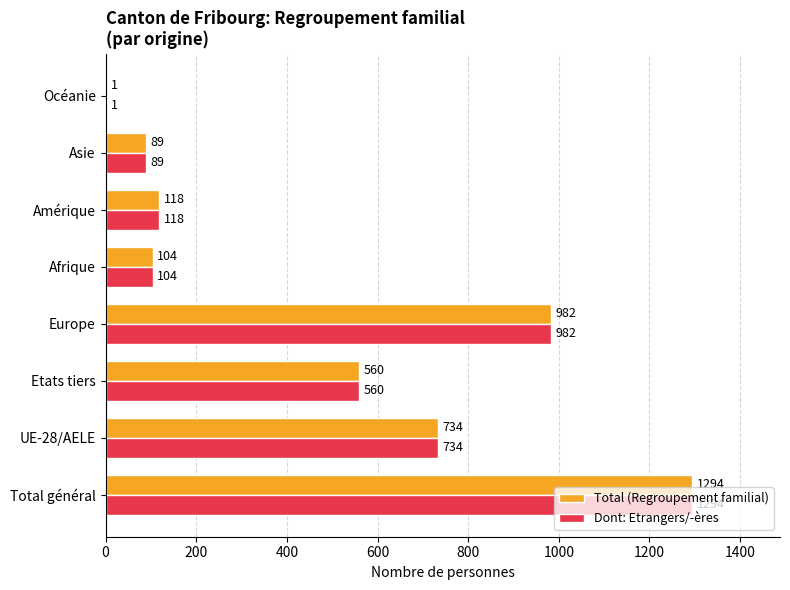

What is the sum of the Total (Regroupement familial) values at Asie and Total général?

1383